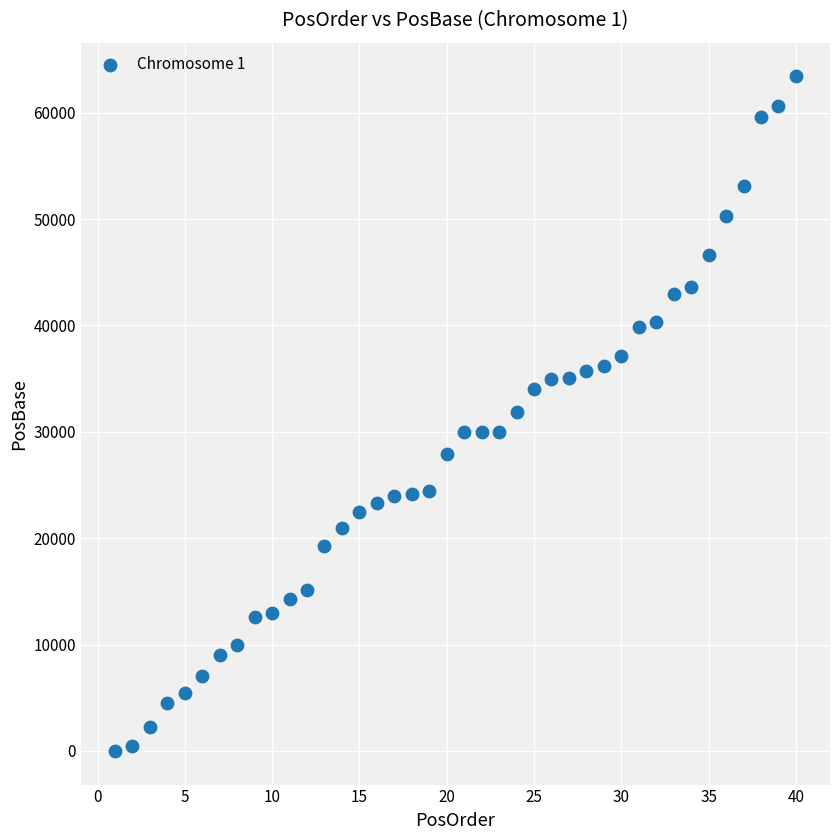

What is the range of Y values (max minus min)?

63419